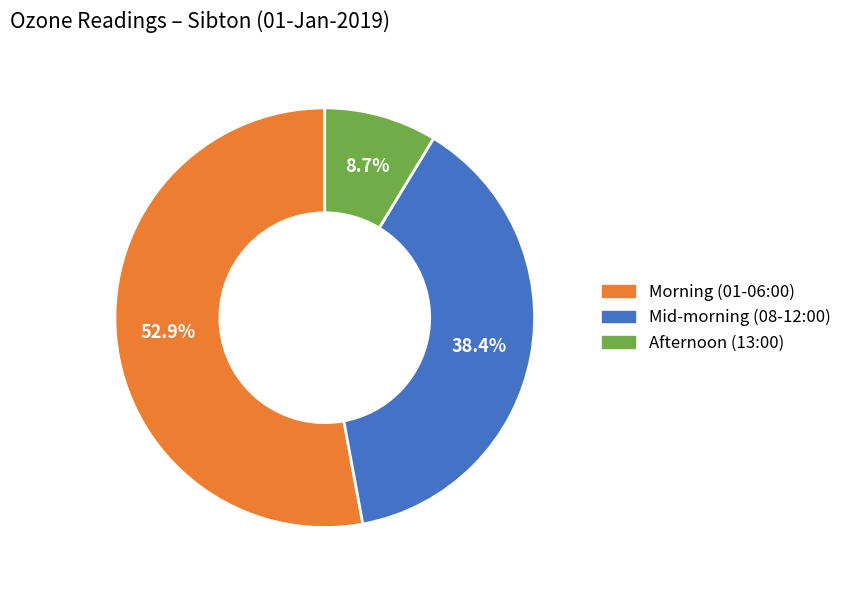

Is there a majority slice in this chart?

Yes